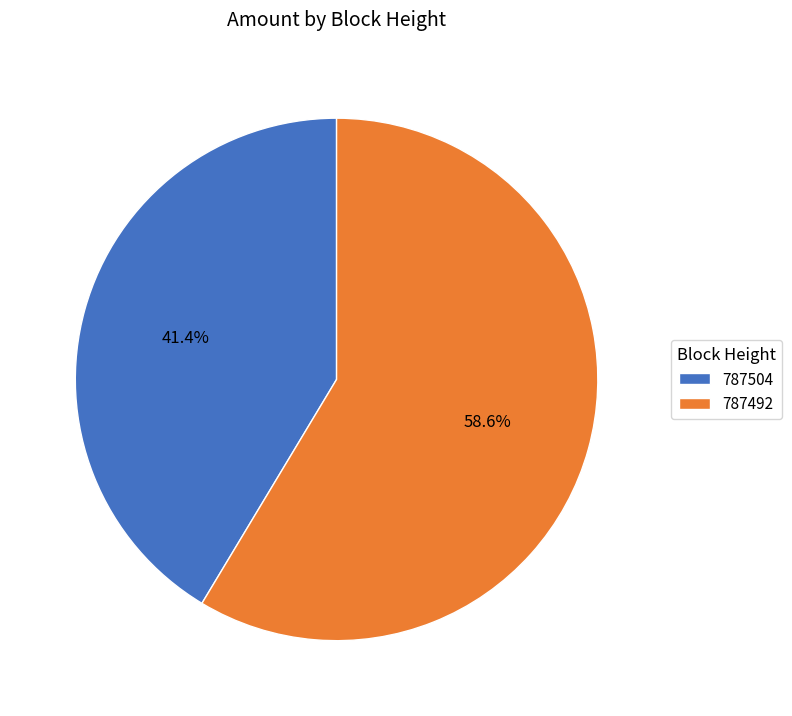

The 787492 slice represents 66% of the pie. True or false?

False